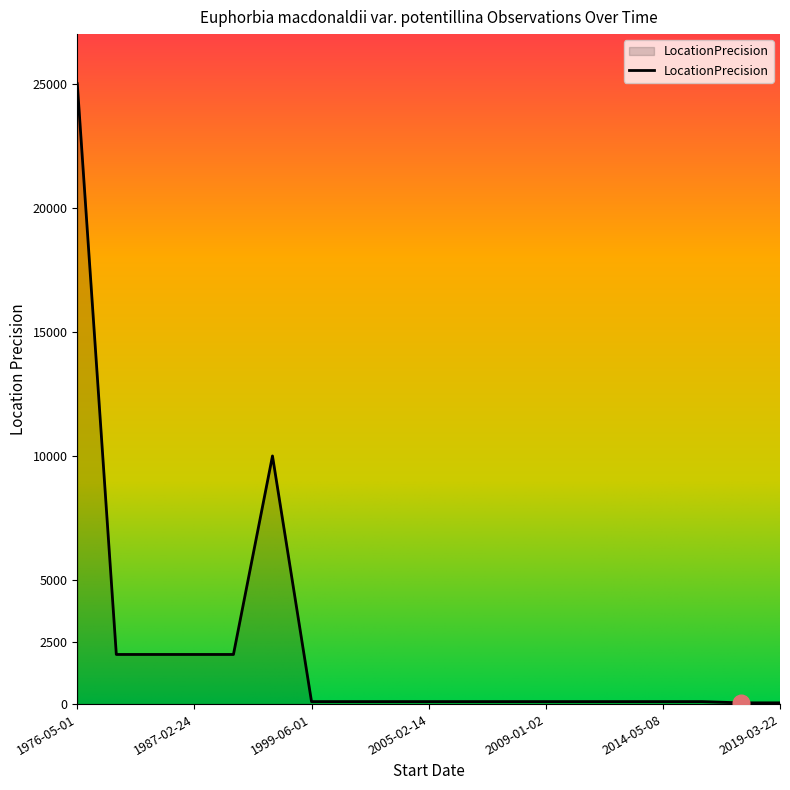

What is the greatest value displayed?

25000